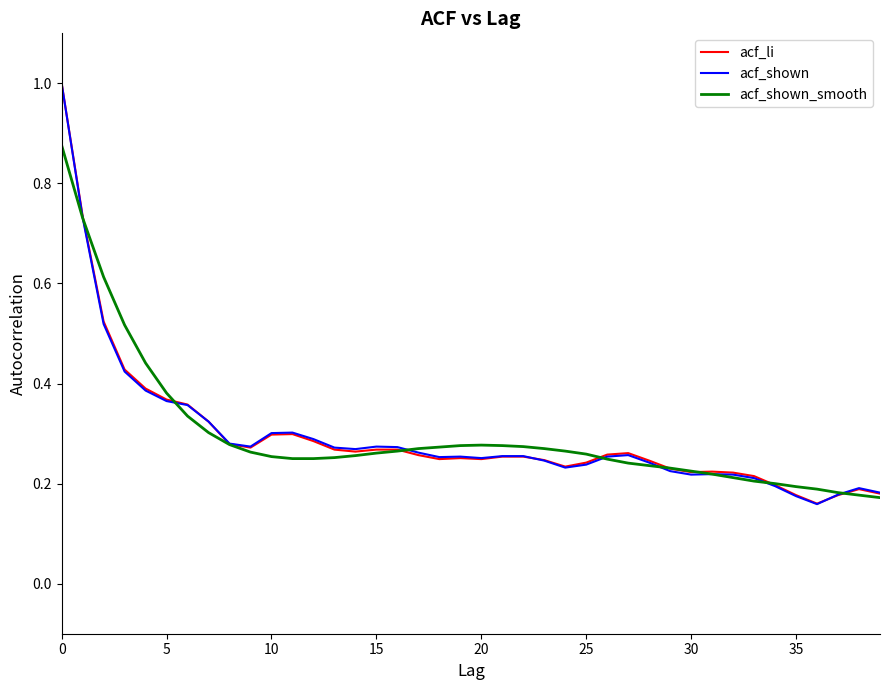

What is the maximum value shown in the chart?

1.0